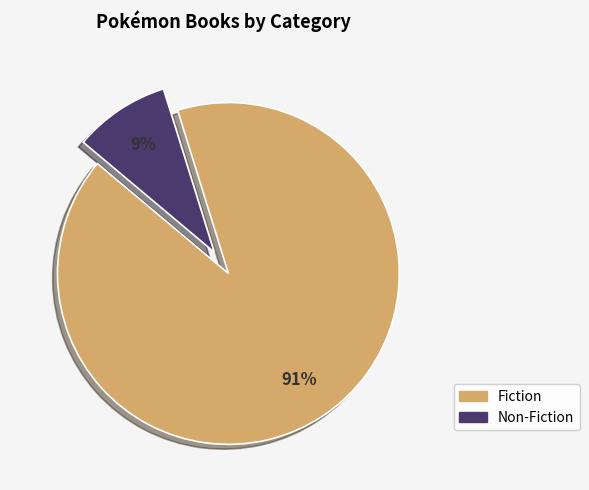

What is the ratio of the value at Non-Fiction to the value at Fiction?

0.1